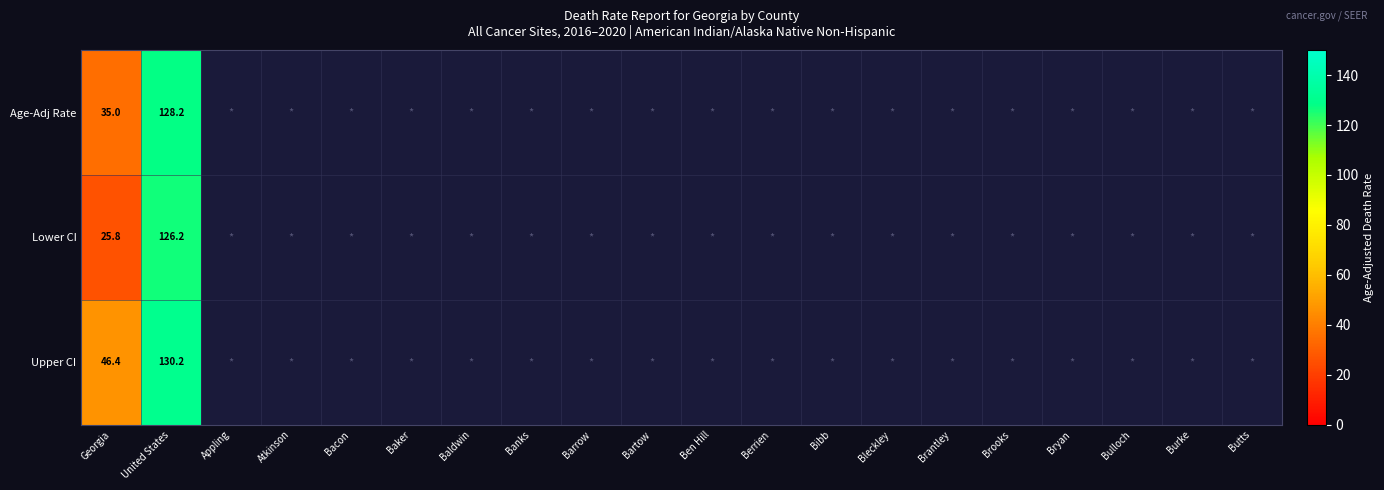

True or false: Lower CI has a value of 25.8 at Georgia.

True